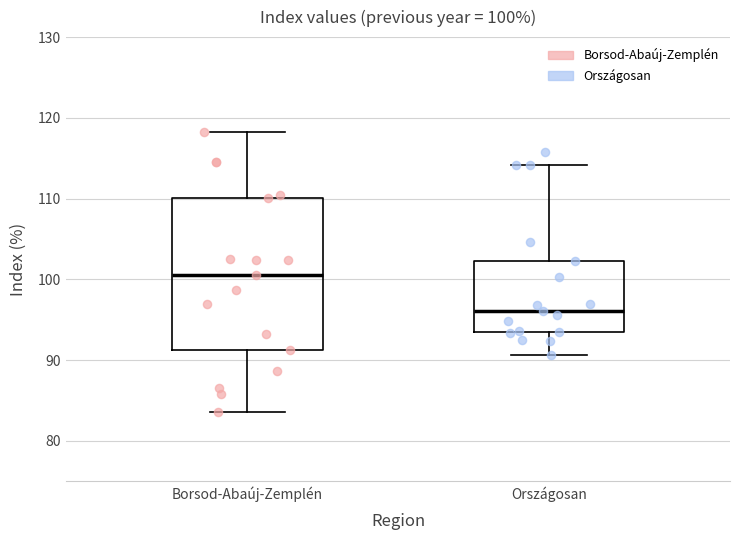

Which box has the highest median line?

Borsod-Abaúj-Zemplén